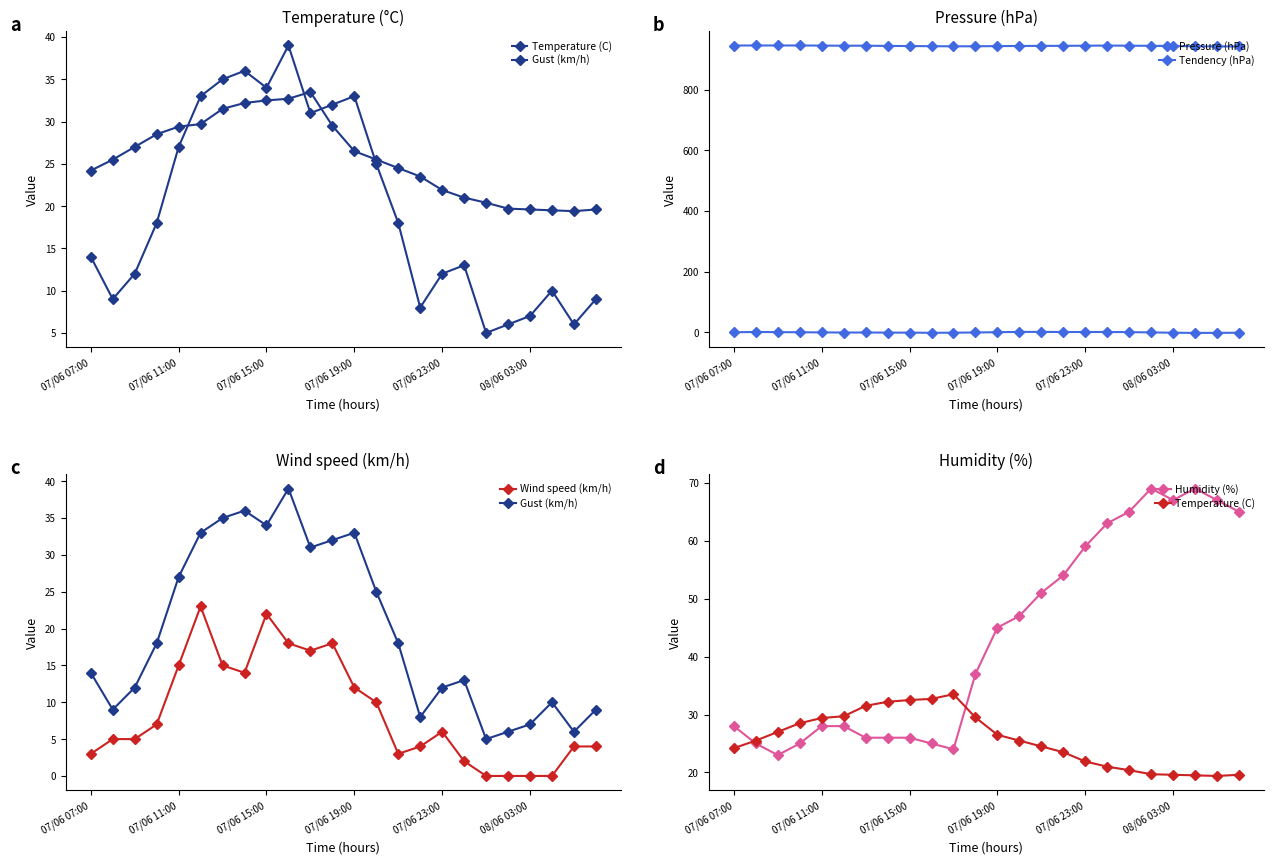

Which series has the largest total across all categories?

Pressure (hPa)